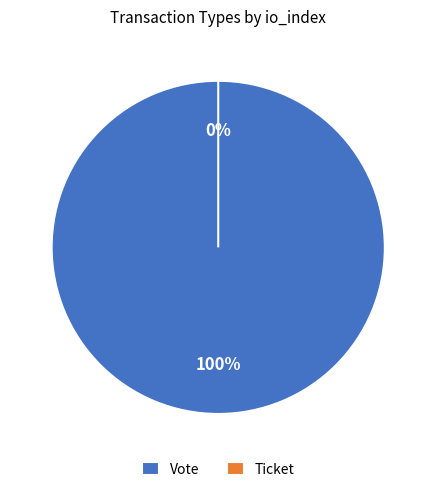

To the nearest percent, what is the combined percentage of Ticket and Vote?

100%